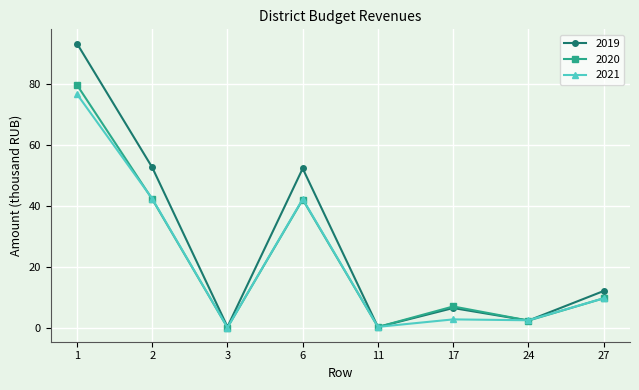

What is the value of the 2021 point at the 1st from the left?

76.8